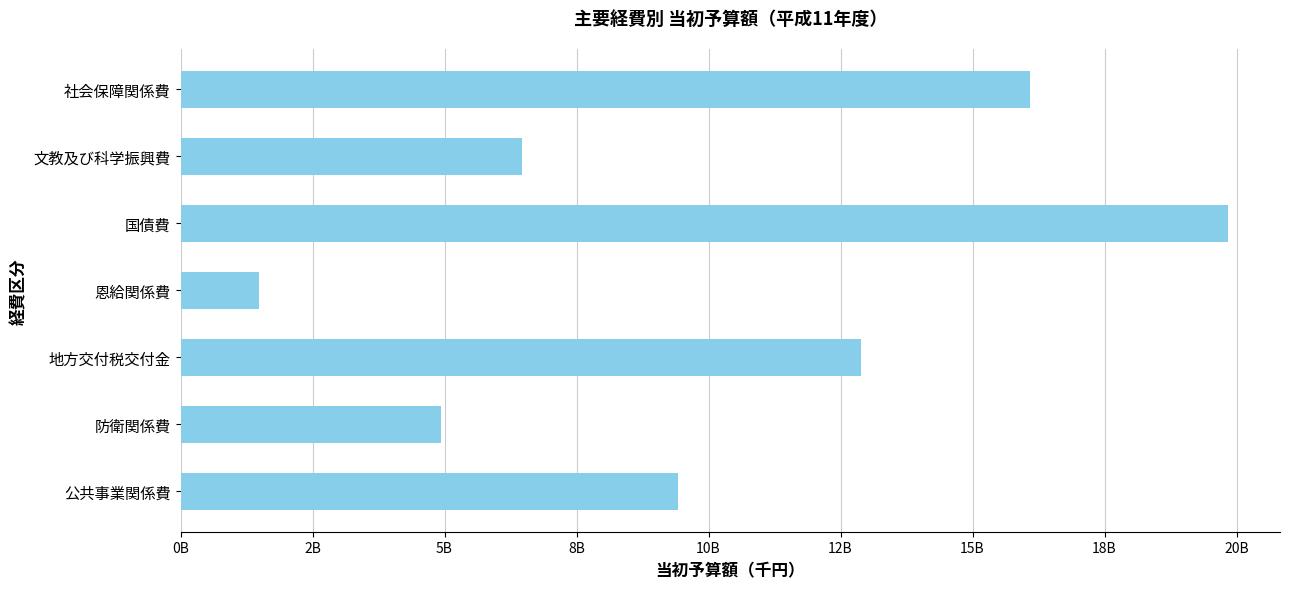

Does the chart contain any negative values?

No